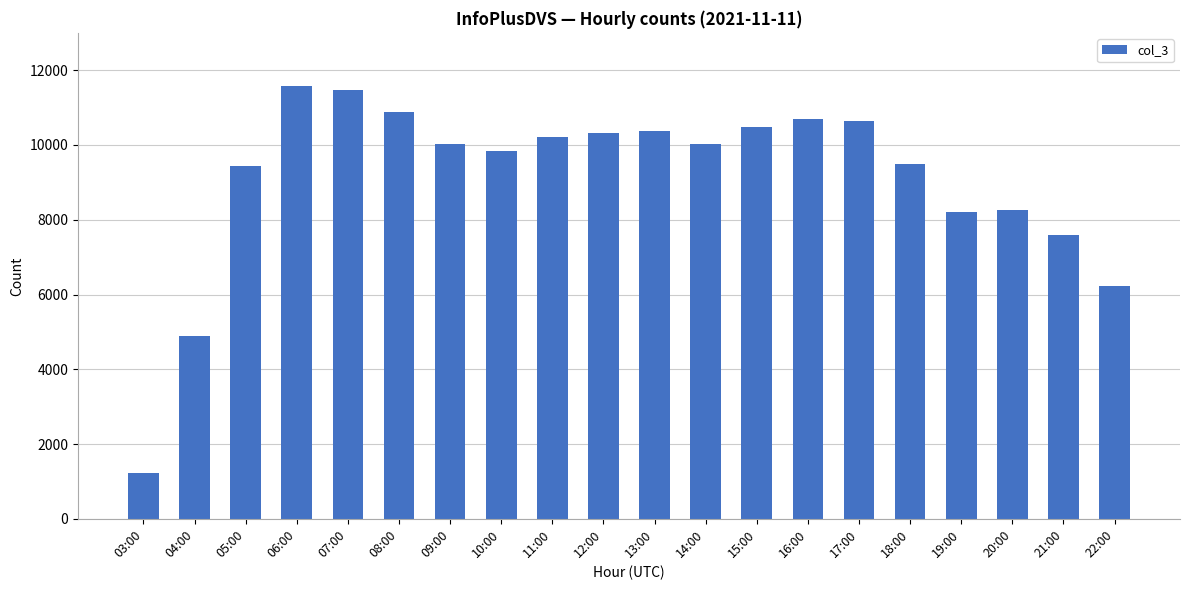

Approximately how many times larger is the value at 22:00 compared to 06:00?

0.5